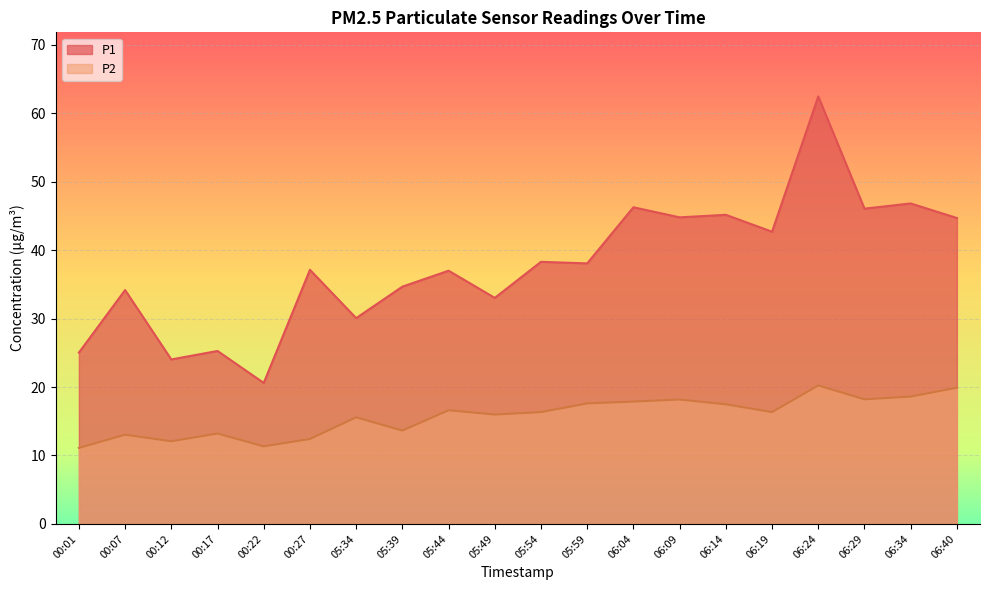

Rank the series at 06:34 from lowest to highest value.

P2, P1